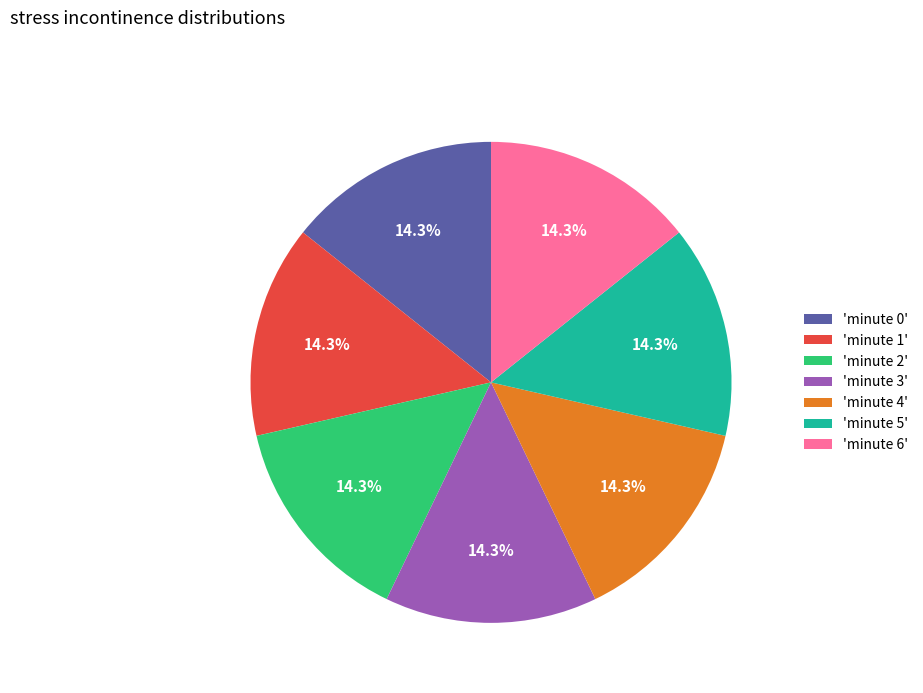

To the nearest percent, what is the difference between the largest and smallest slice percentages?

0%